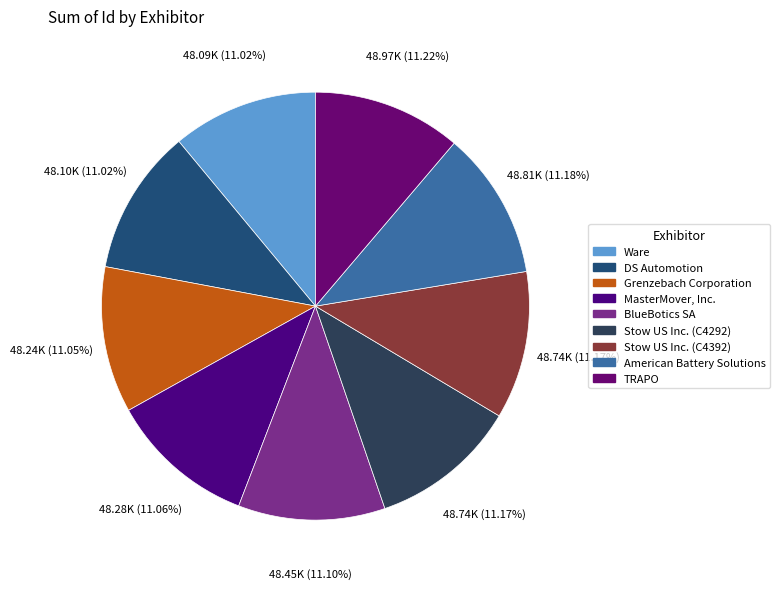

True or false: Stow US Inc. (C4392) accounts for 11% of the total.

True